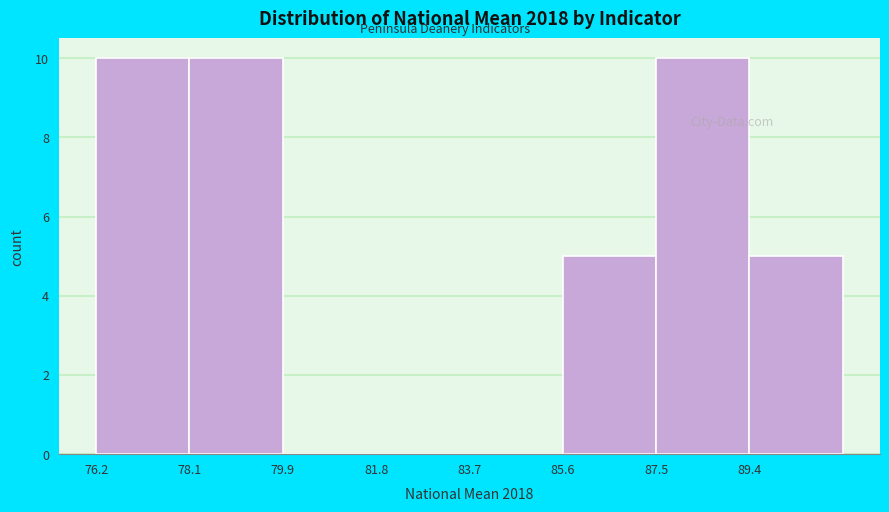

What is the height of the bar covering 87.6 to 89.4 on the x-axis? Neither the bar edges nor the heights are printed on the chart, so give them approximately, as read against the axes.

10